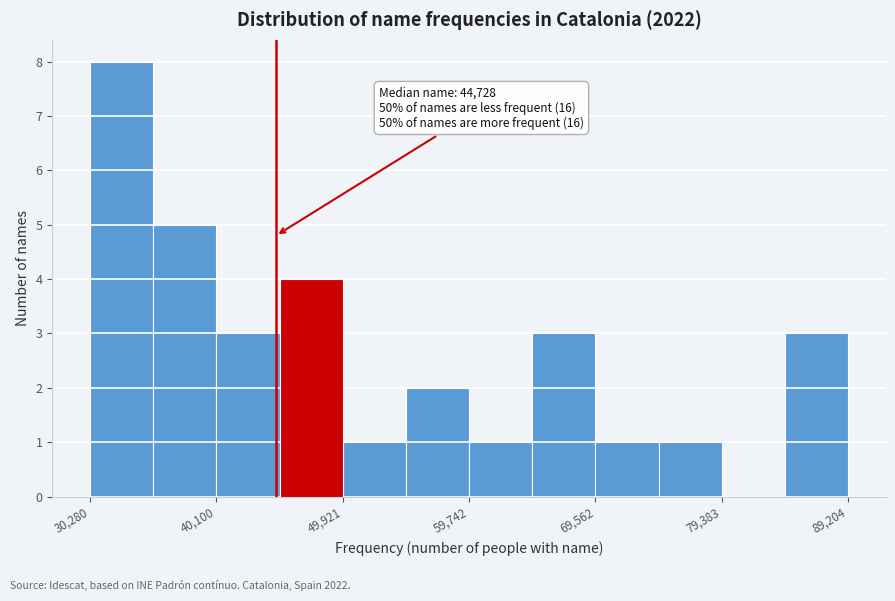

Which range on the x-axis has the tallest bar?

30000 to 35000